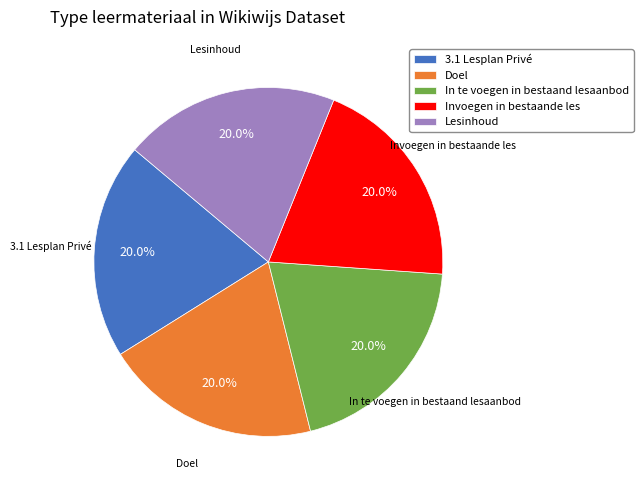

What percentage is NOT represented by Invoegen in bestaande les?

80.0%